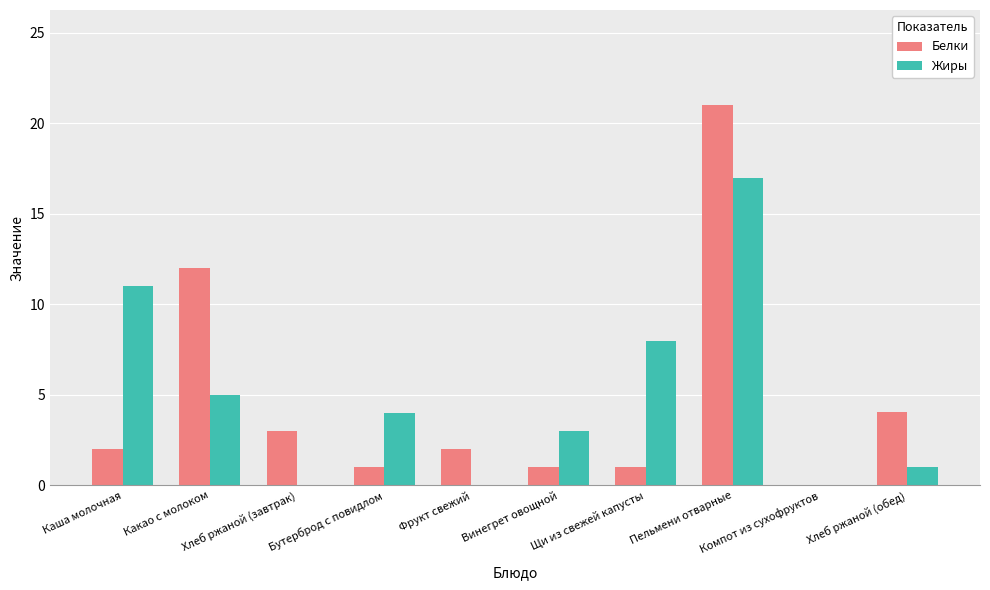

What is the maximum value shown in the chart?

21.0